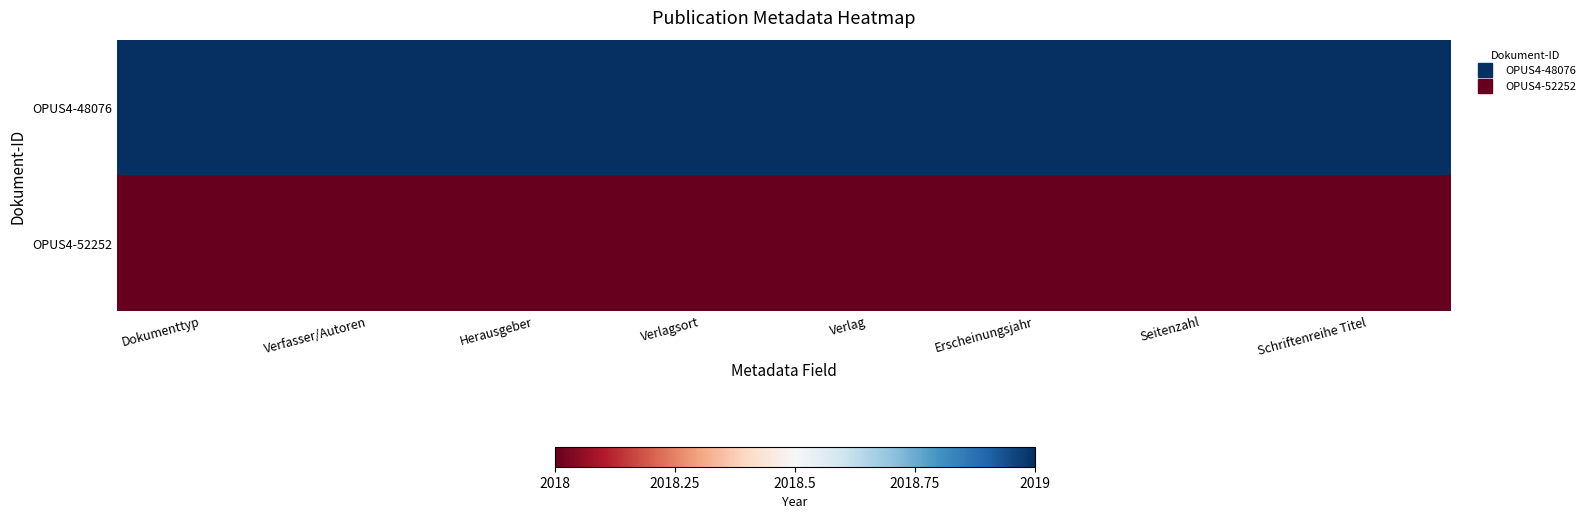

Which category has the highest value across all series?

Dokumenttyp